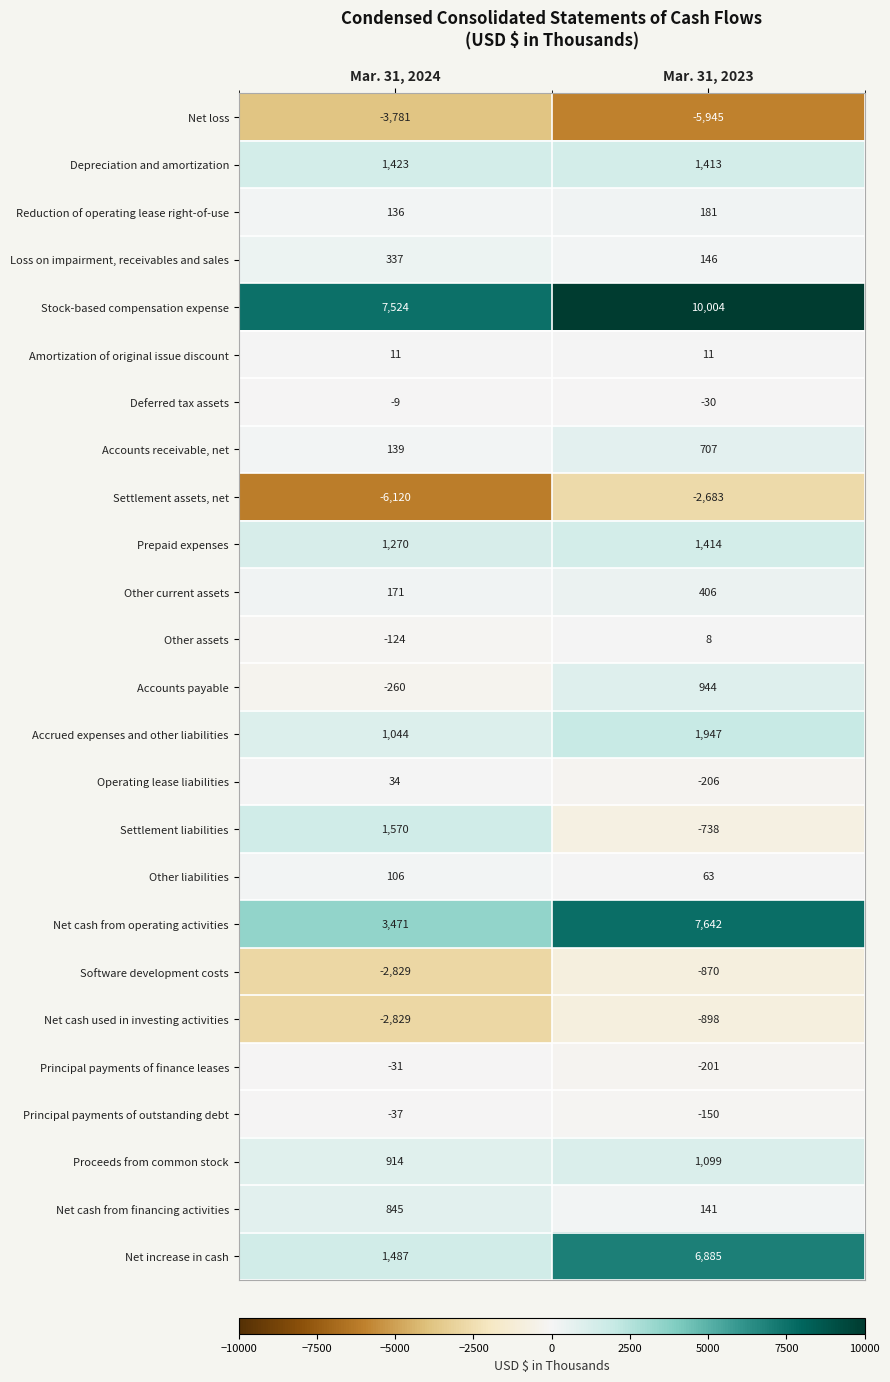

How many series are shown in this chart?

25